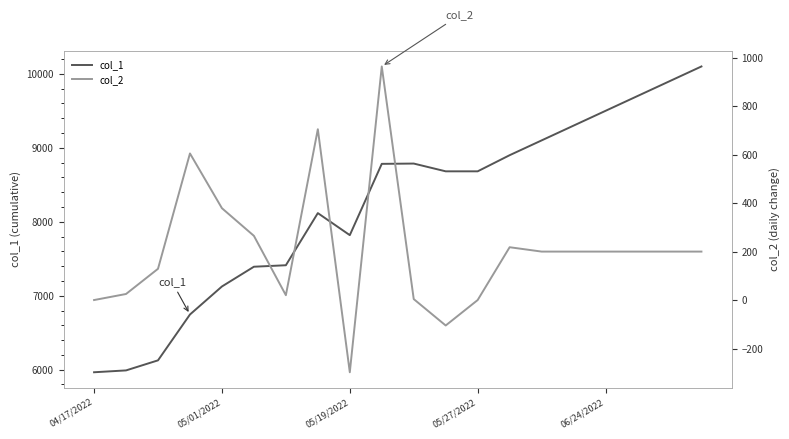

The col_1 series shows 2946 at 04/17/2022. True or false?

False